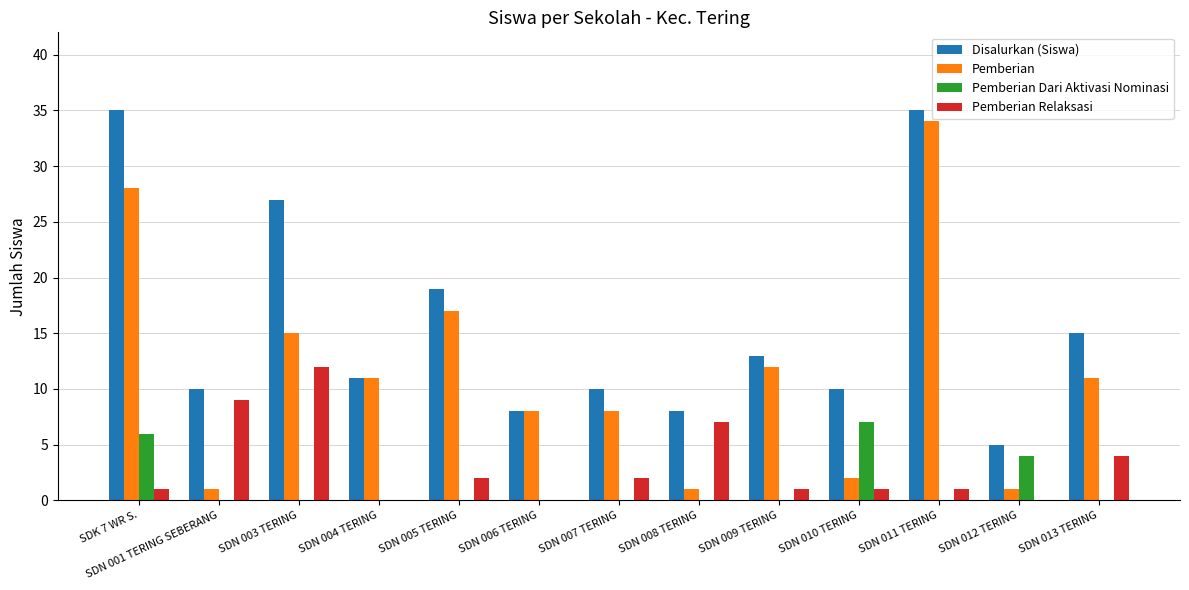

What is the sum of the Disalurkan (Siswa) values at SDN 009 TERING and SDN 013 TERING?

28